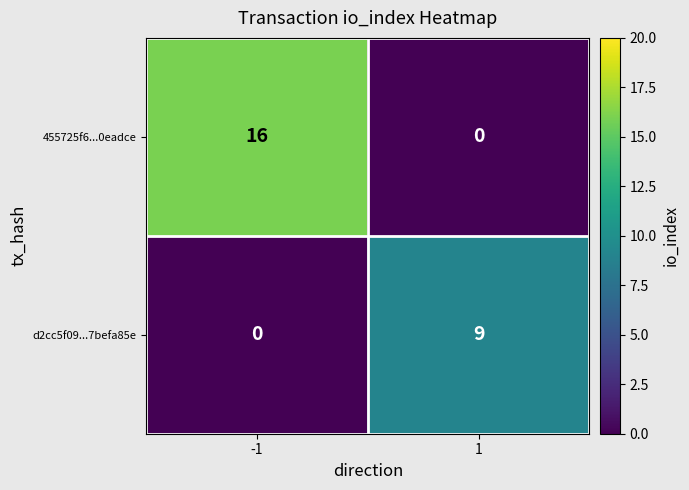

List the series in order of their overall mean, highest first.

455725f6...0eadce, d2cc5f09...7befa85e